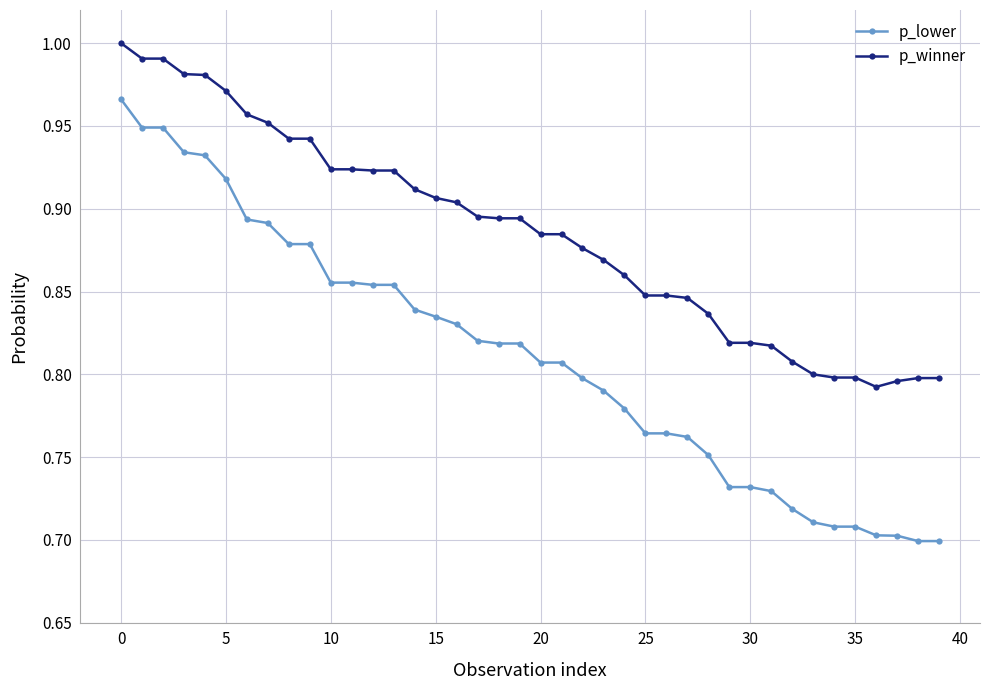

Which series has the widest spread of values?

p_lower